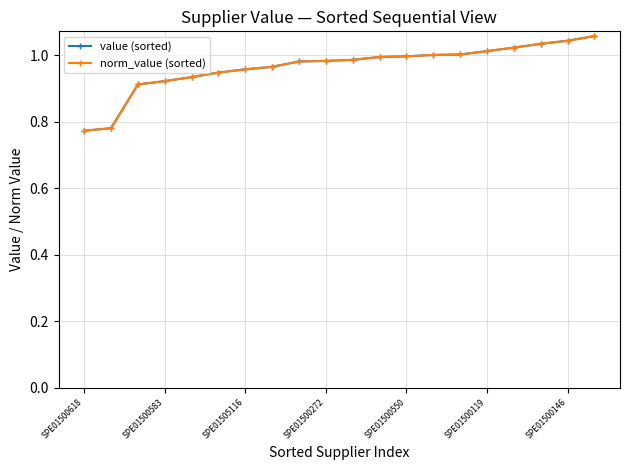

Is this an area chart (filled region under the line)?

No